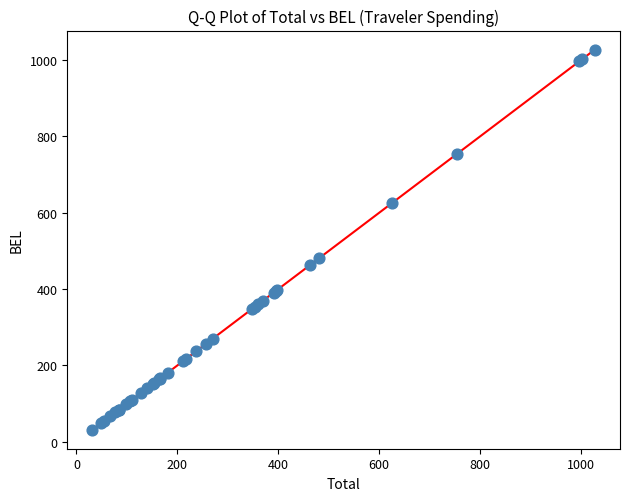

What Y value in the scatter plot is closest to 529?

481.7